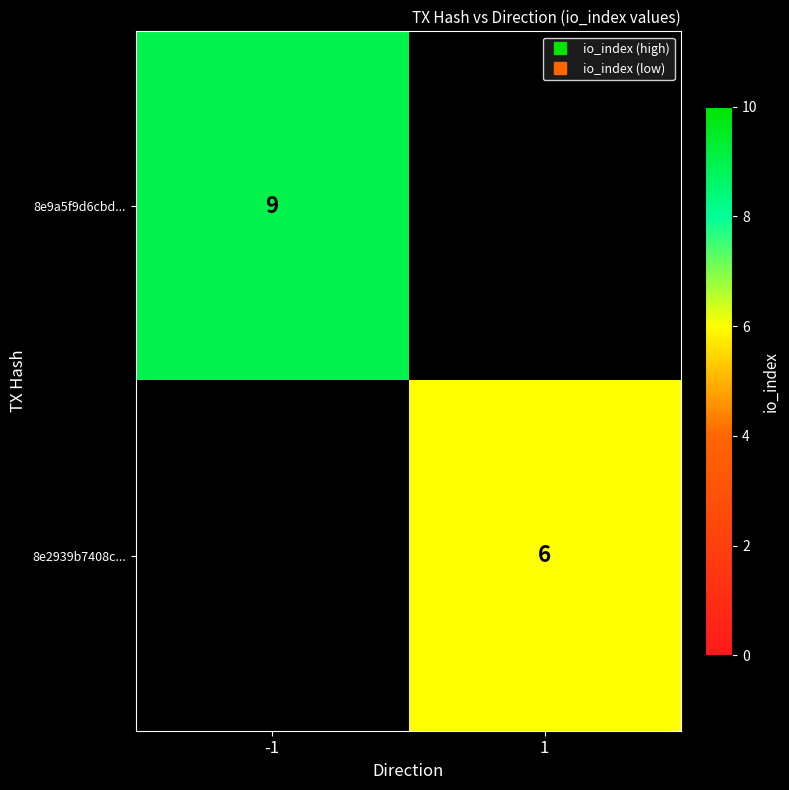

What is the total value across all series at -1?

9